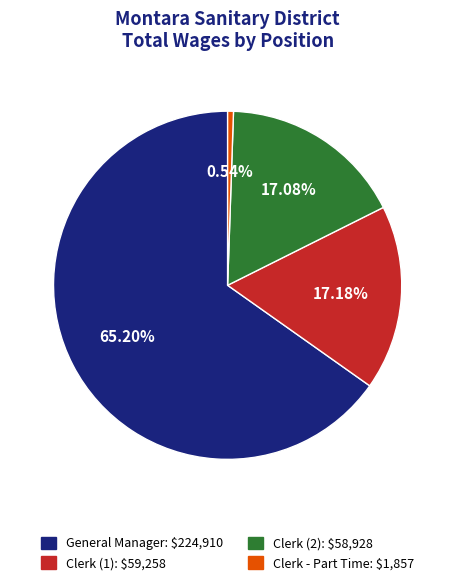

Is there any slice that represents more than half of the pie?

Yes